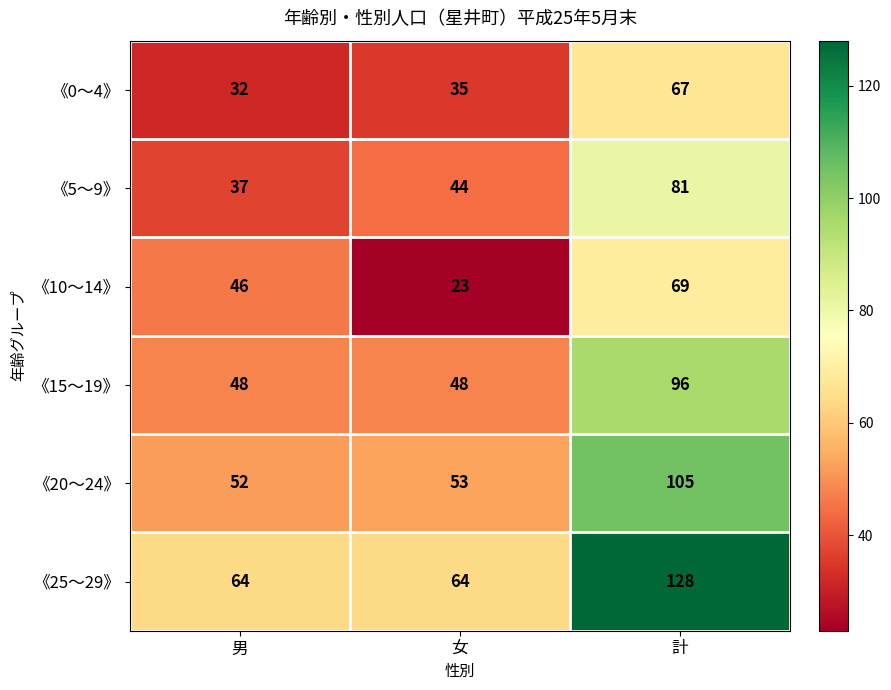

What is the difference between the highest and lowest values at 計?

61